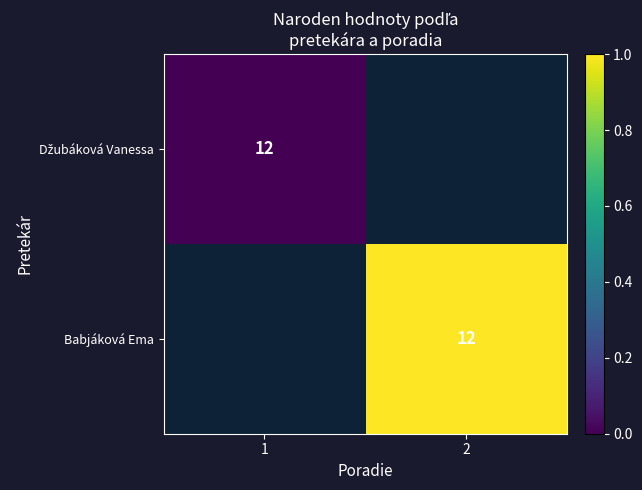

Which has a higher value, 2 or 1?

1